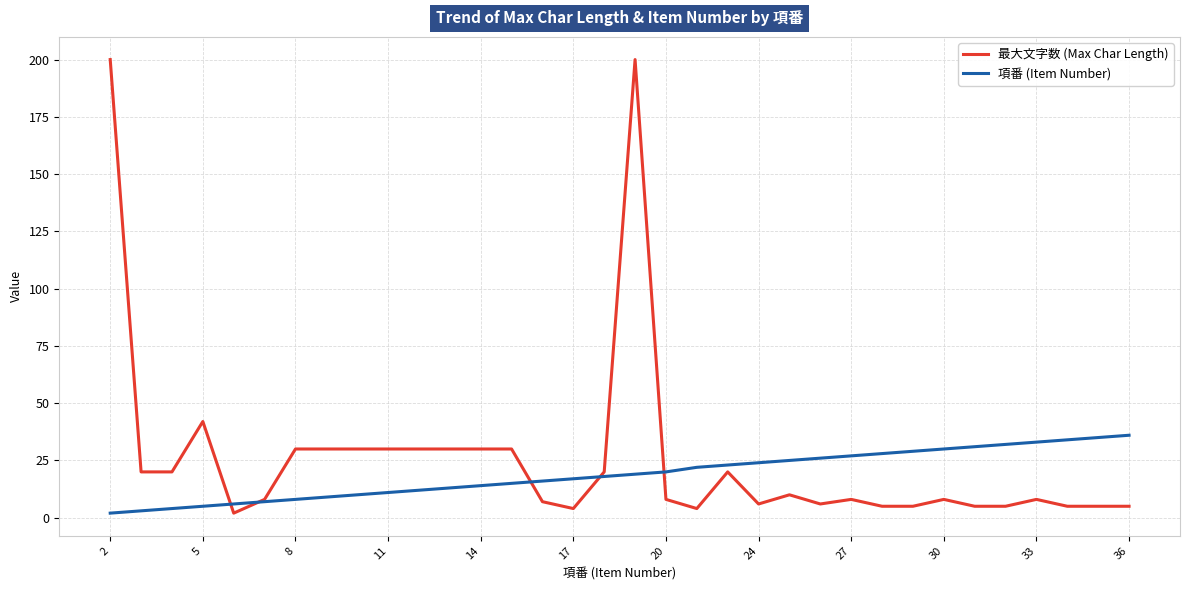

Which series has the largest range (max minus min)?

最大文字数 (Max Char Length)